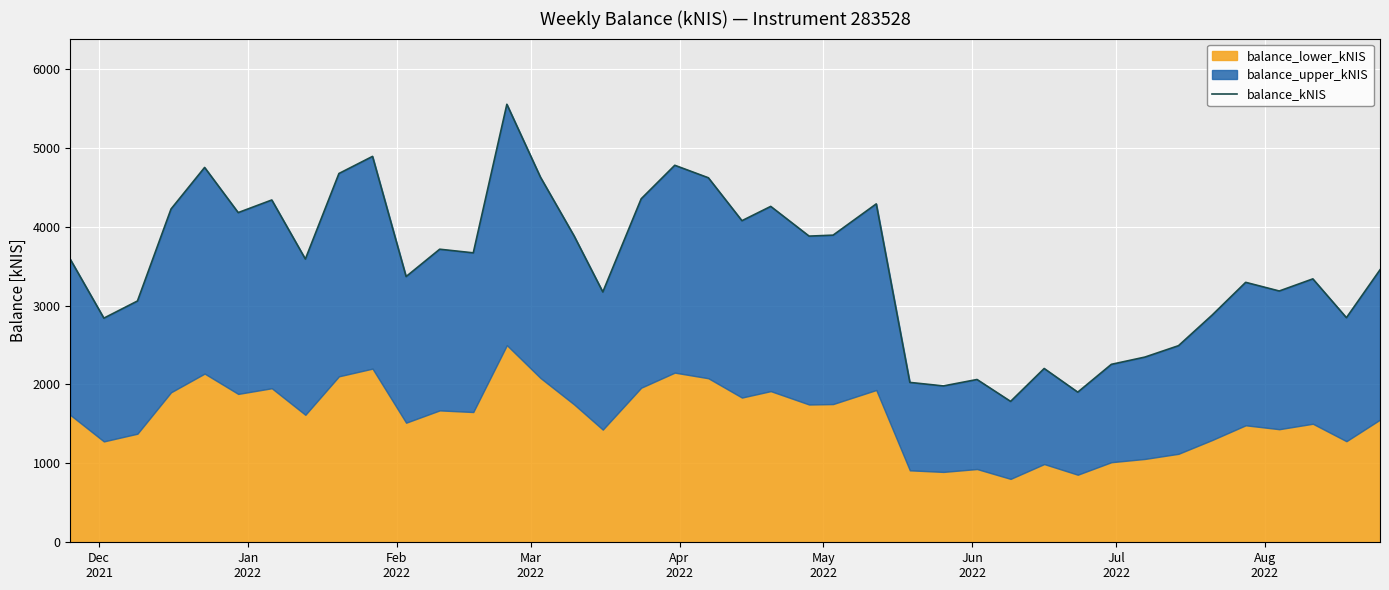

How many points are lower than both their immediate neighbors (excluding endpoints)?

13